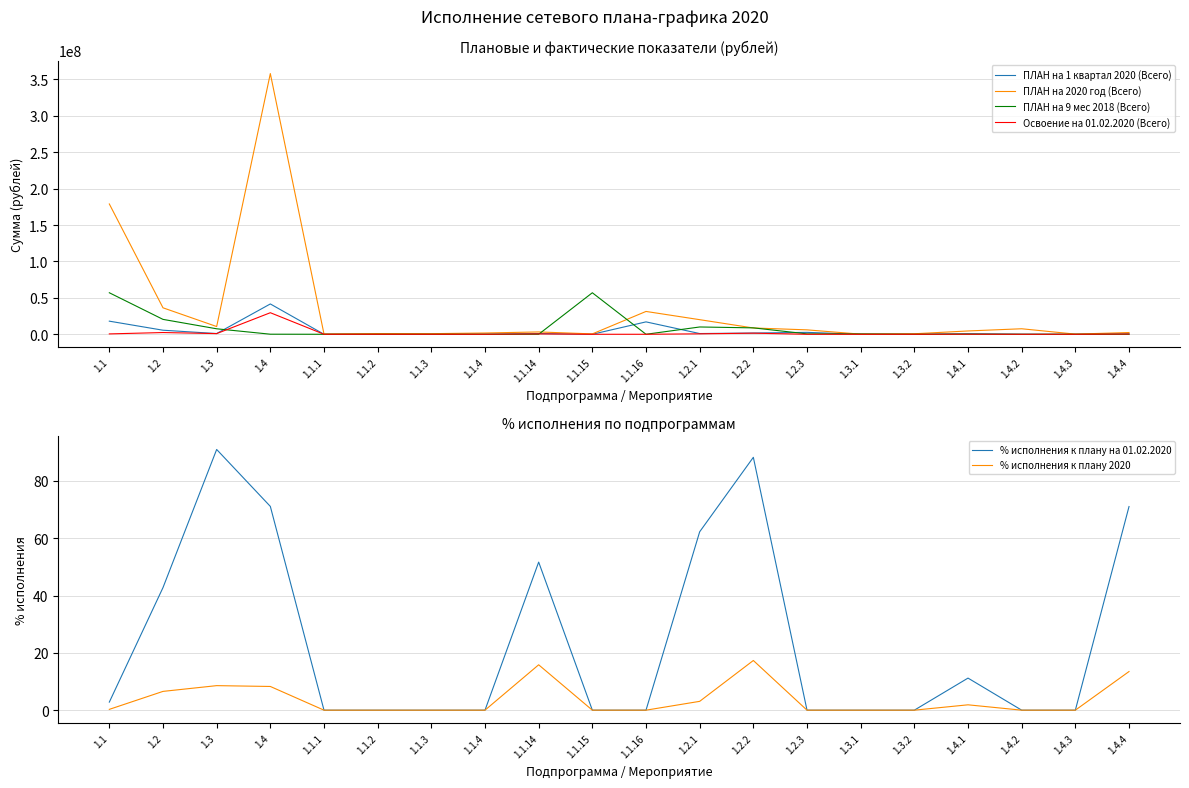

How many lines are shown in the chart?

6